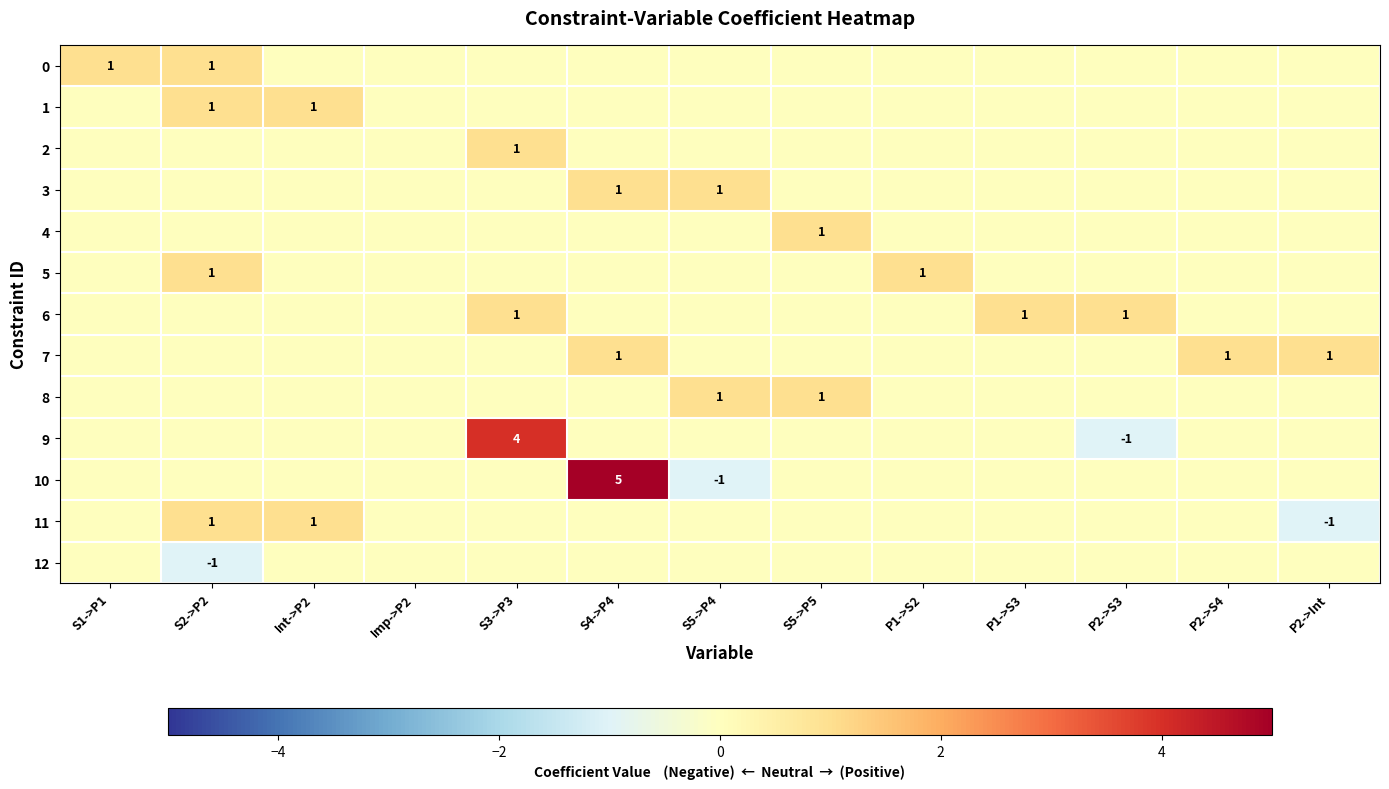

Is it true that 6 equals 0 at P2->S3?

False